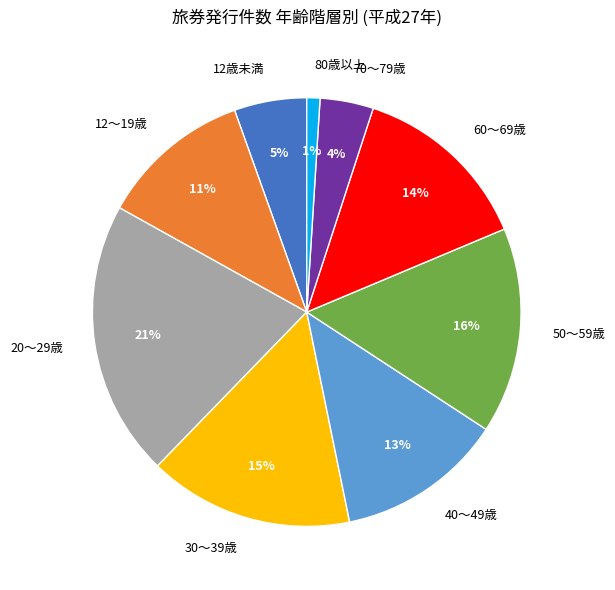

What is the largest slice in the pie chart?

20～29歳